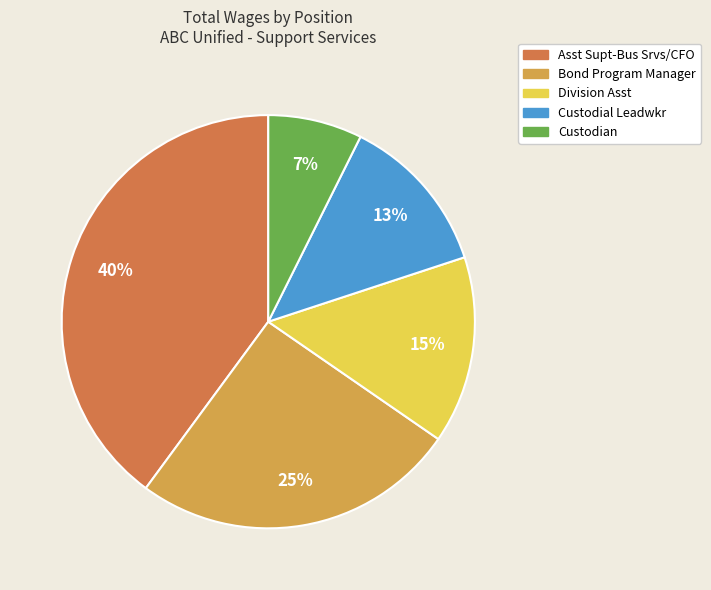

To the nearest percent, what is the average slice percentage?

20%